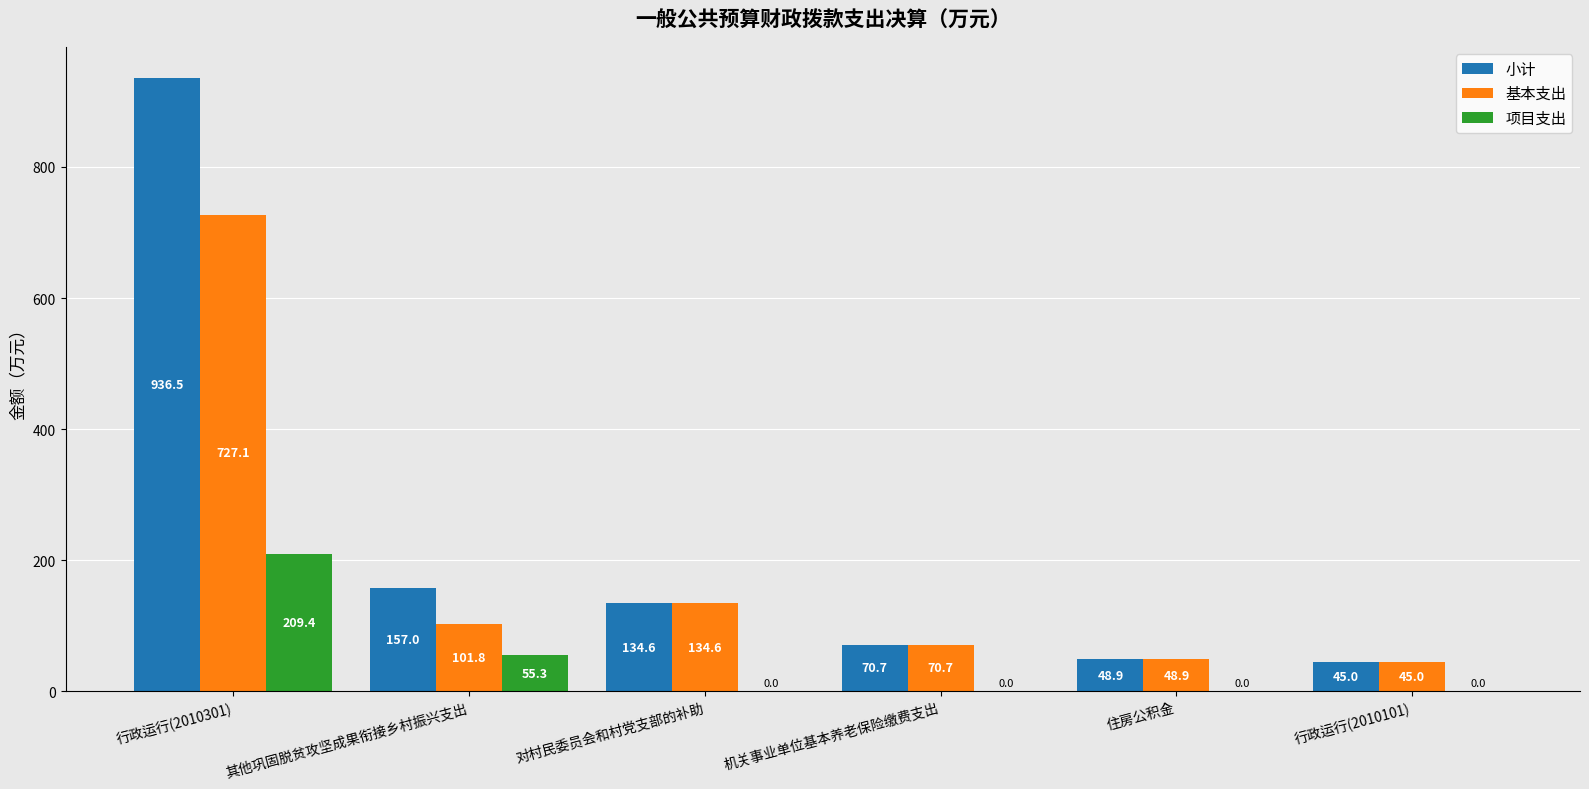

Which series changed the most between 行政运行(2010301) and 其他巩固脱贫攻坚成果衔接乡村振兴支出?

小计